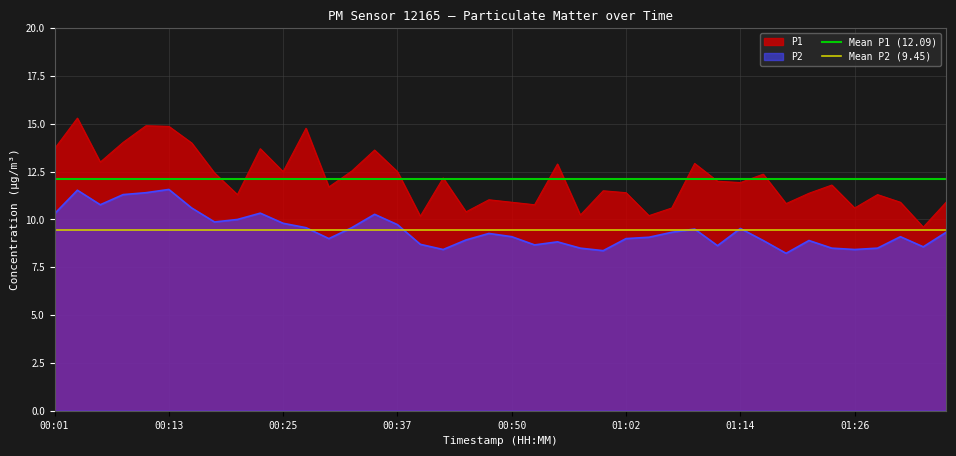

Rank the series by their average value, from highest to lowest.

Mean P1 (12.09), Mean P2 (9.45)